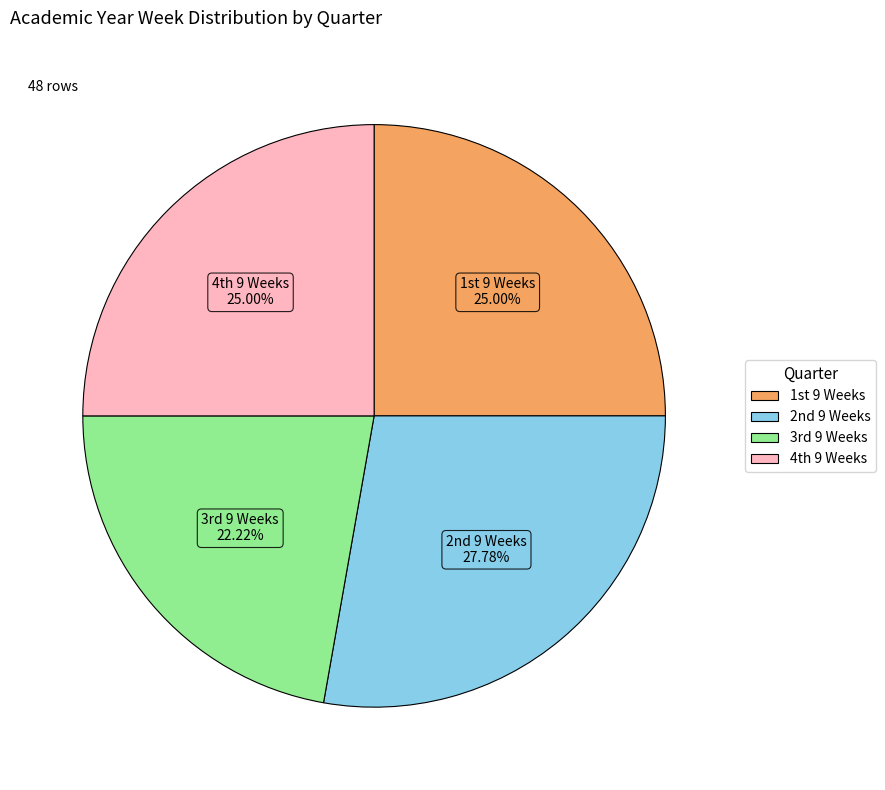

What is the smallest slice in the pie chart?

3rd 9 Weeks